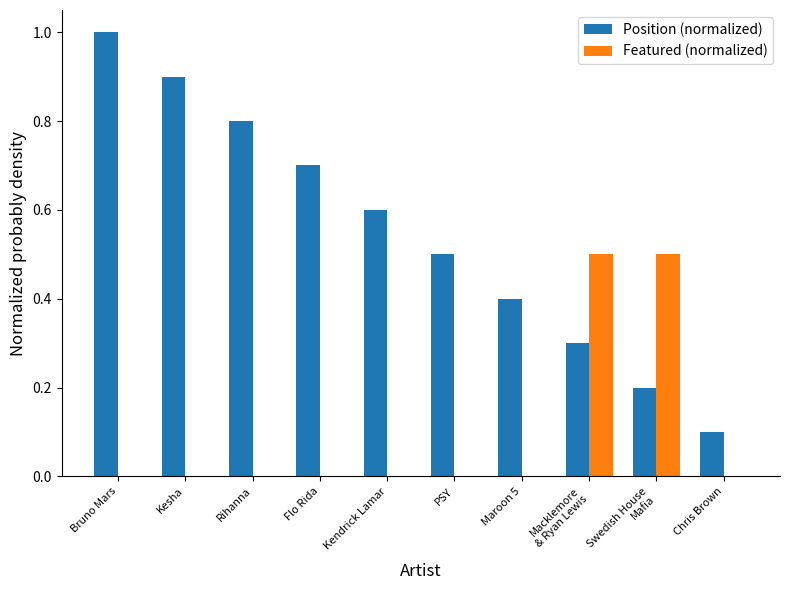

What is the maximum value shown in the chart?

1.0